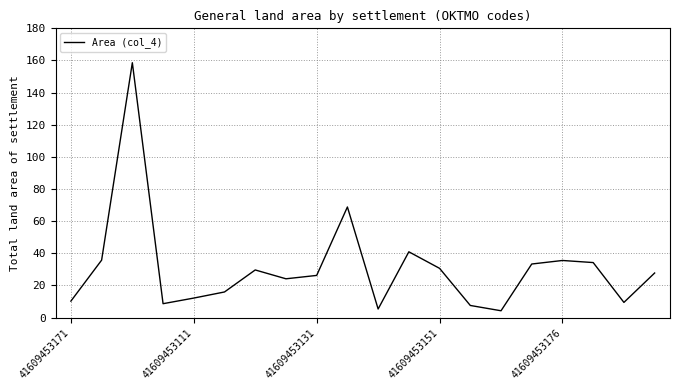

What is the difference between the maximum and minimum values?

154.4